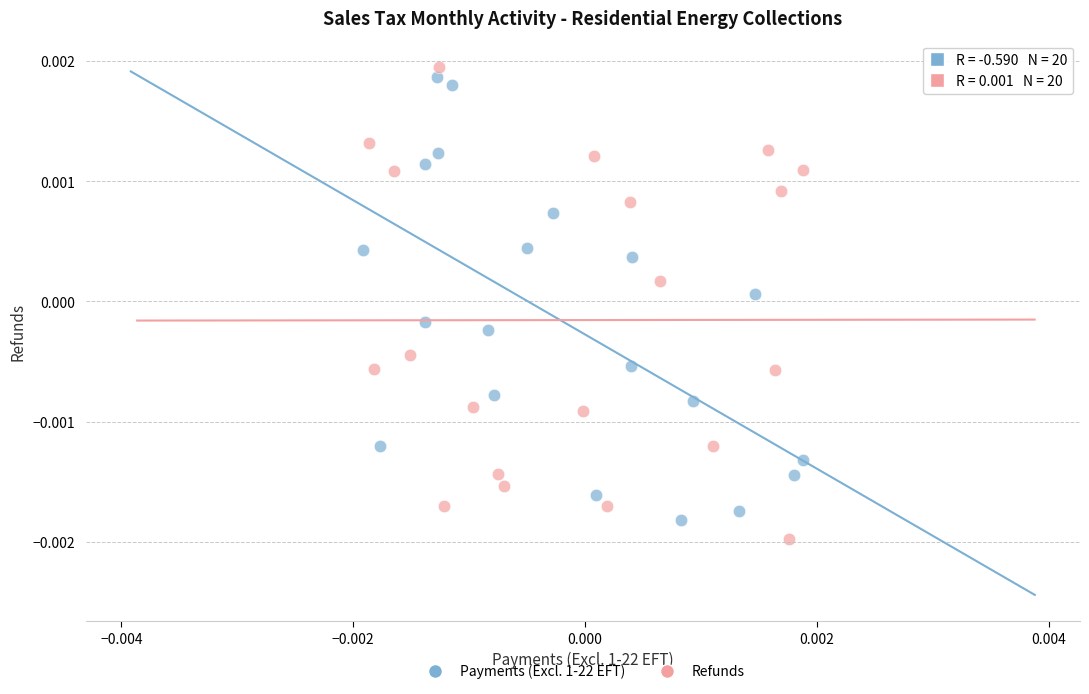

Which series has the largest Y range (max minus min)?

Refunds